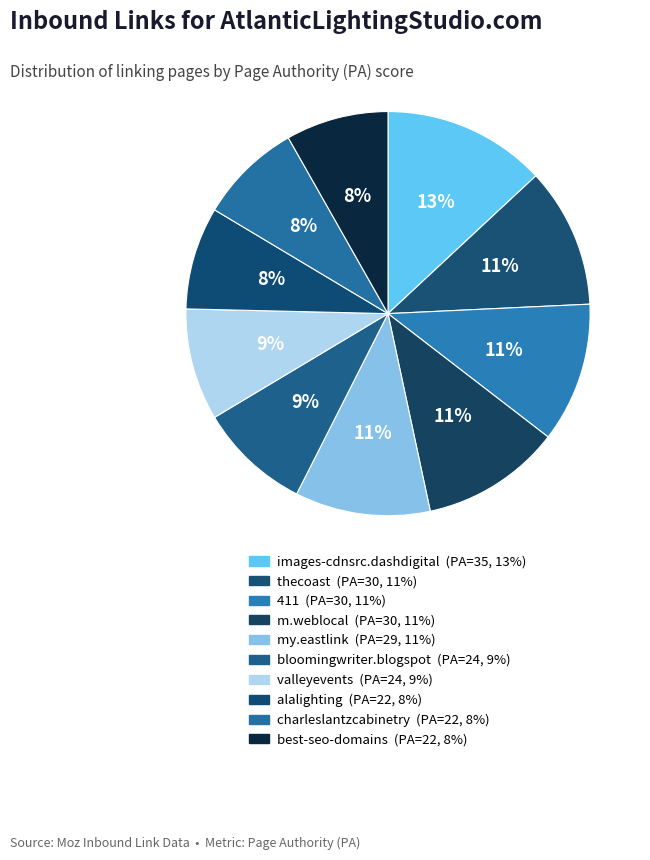

How many slices are in this pie chart?

10